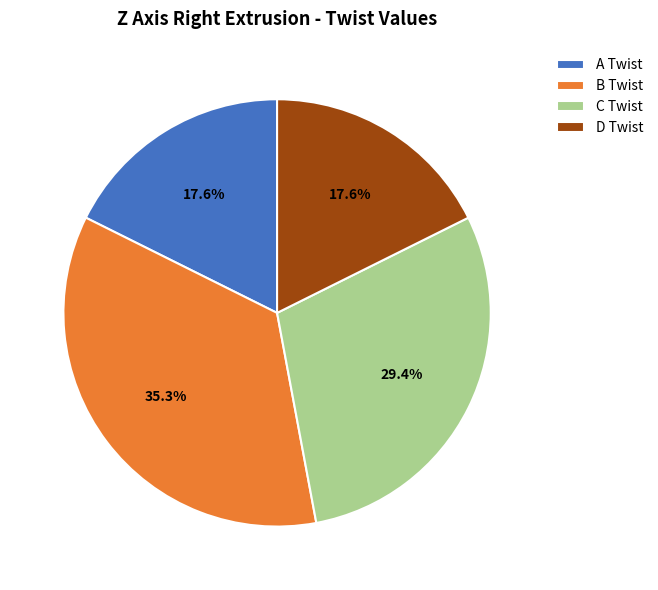

To the nearest percent, what is the difference between the largest and smallest slice percentages?

18%